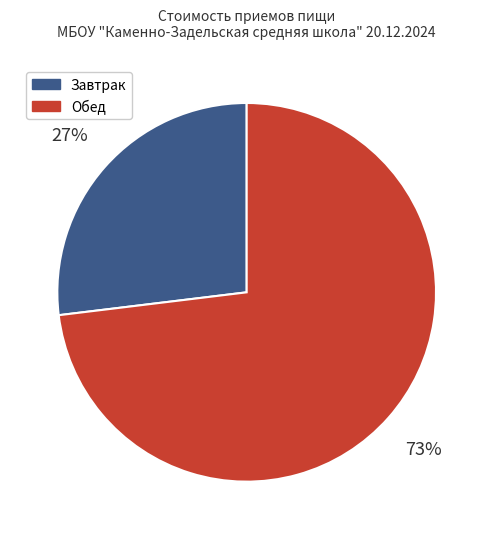

Is there a majority slice in this chart?

Yes